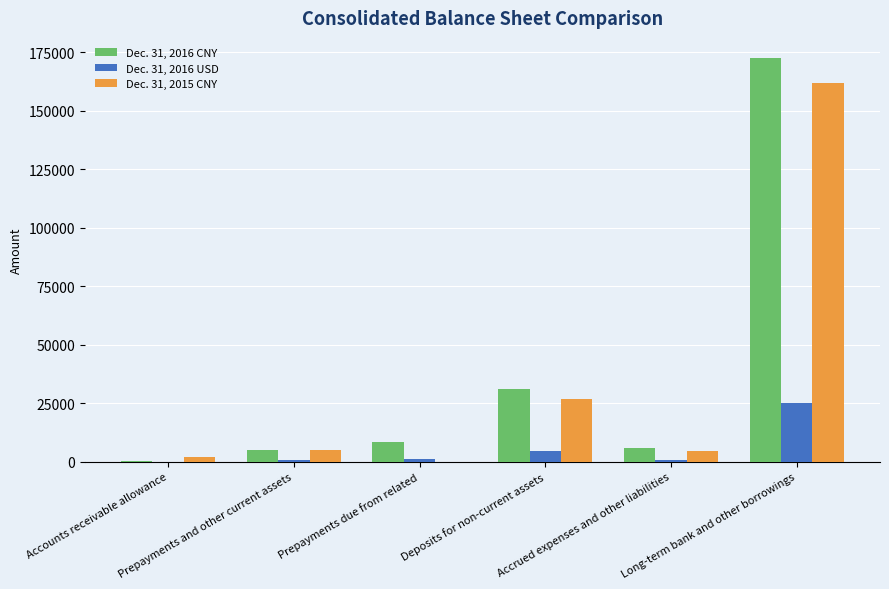

Are the bars horizontal?

No